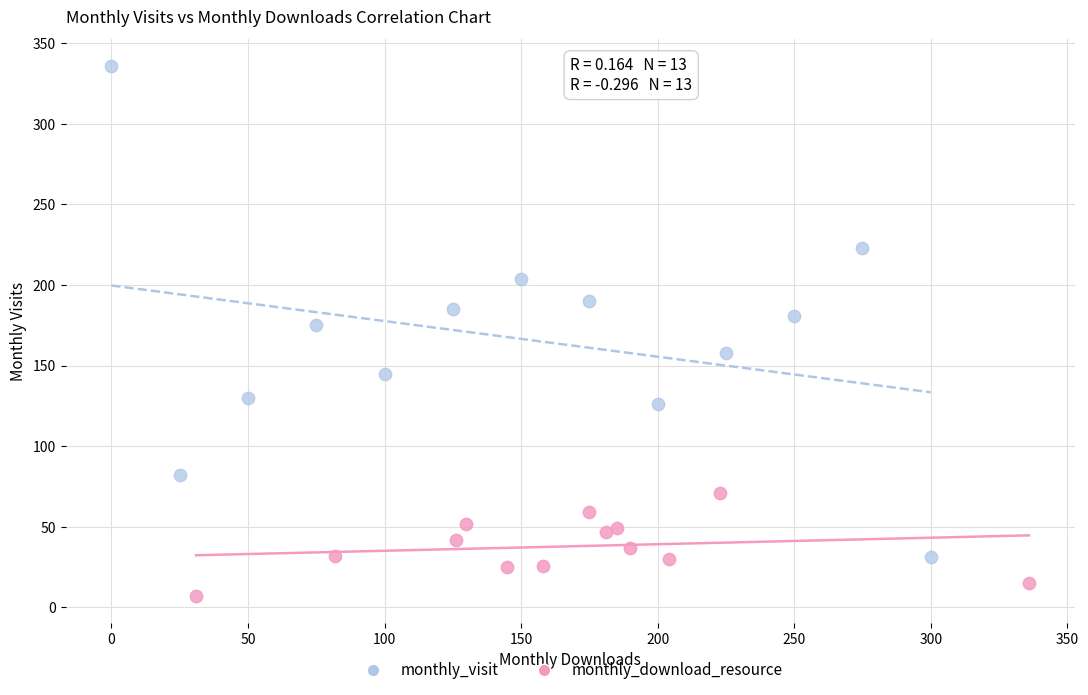

Which series reaches the maximum Y coordinate?

monthly_download_resource